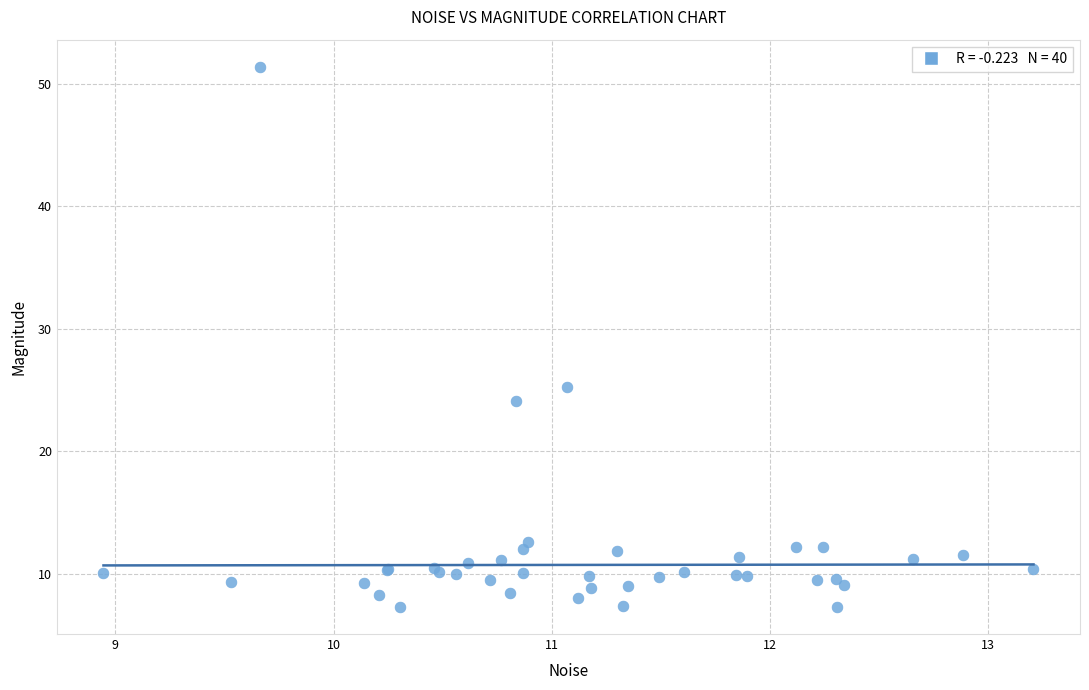

What Y value in the scatter plot is closest to 29?

25.3